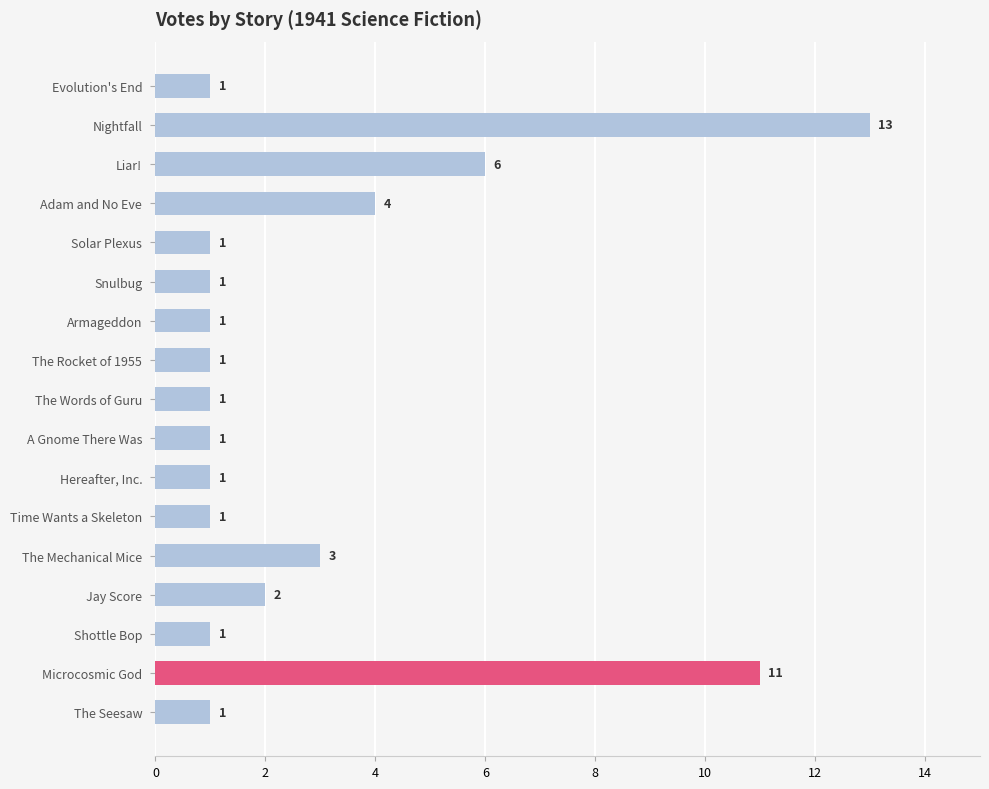

Reading top to bottom, extract all data points from this chart.

1	13	6	4	1	1	1	1	1	1	1	1	3	2	1	11	1